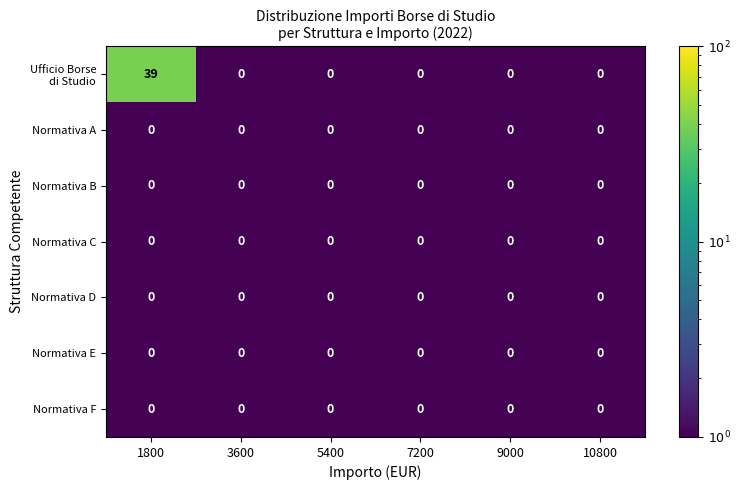

Is it true that Normativa B equals 0 at 1800?

True